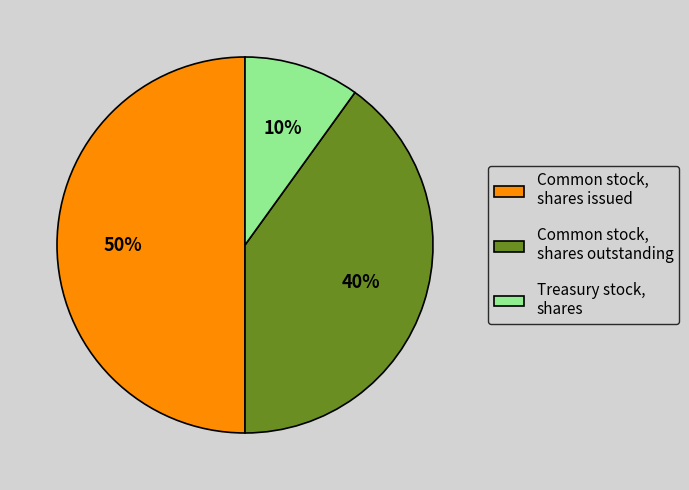

Which category has the biggest portion of the pie?

Common stock, shares issued